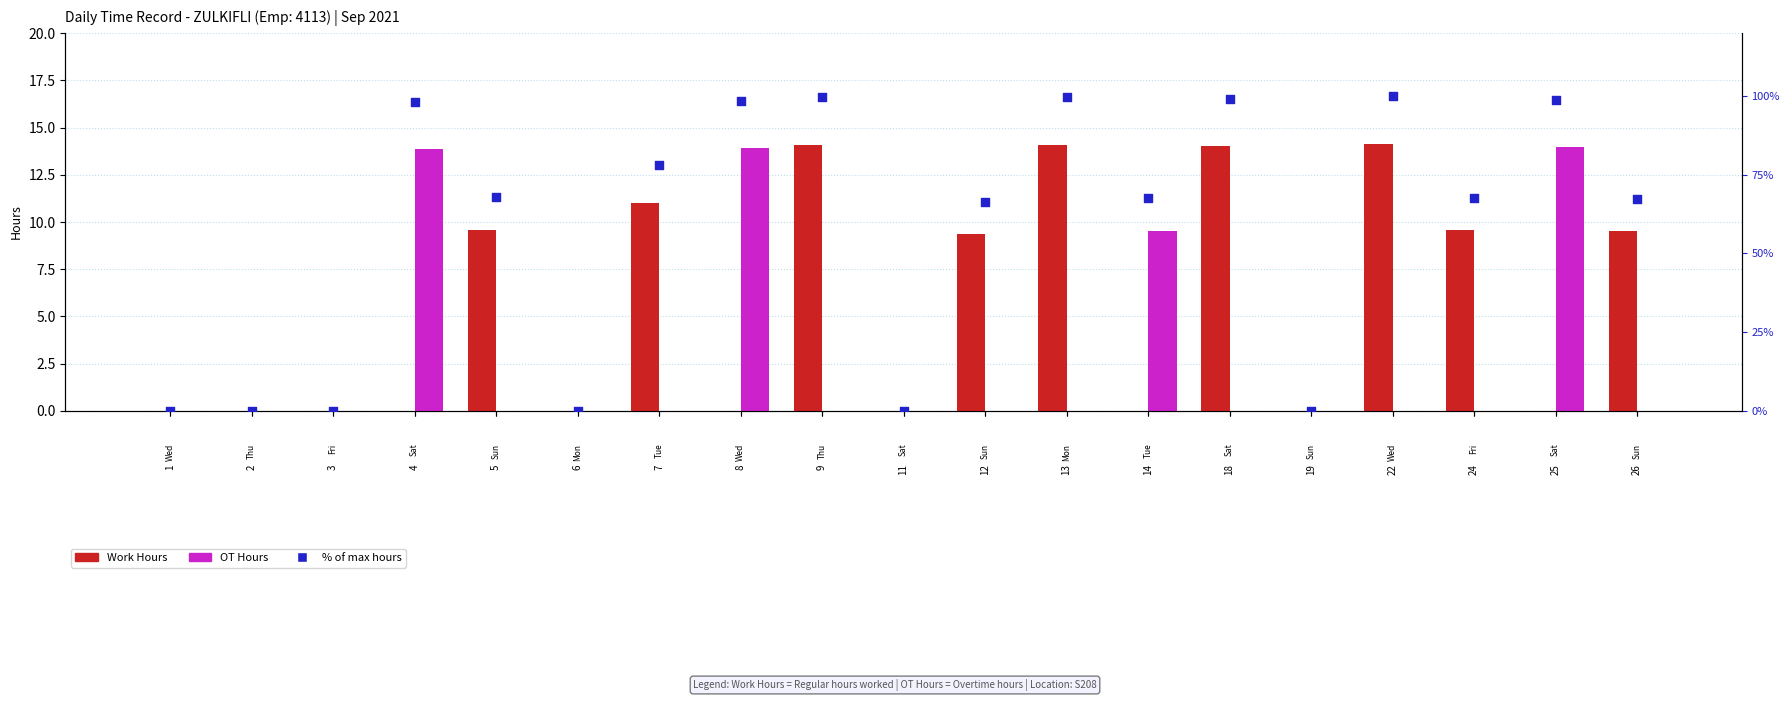

What is the total value across all series at 5?

77.5